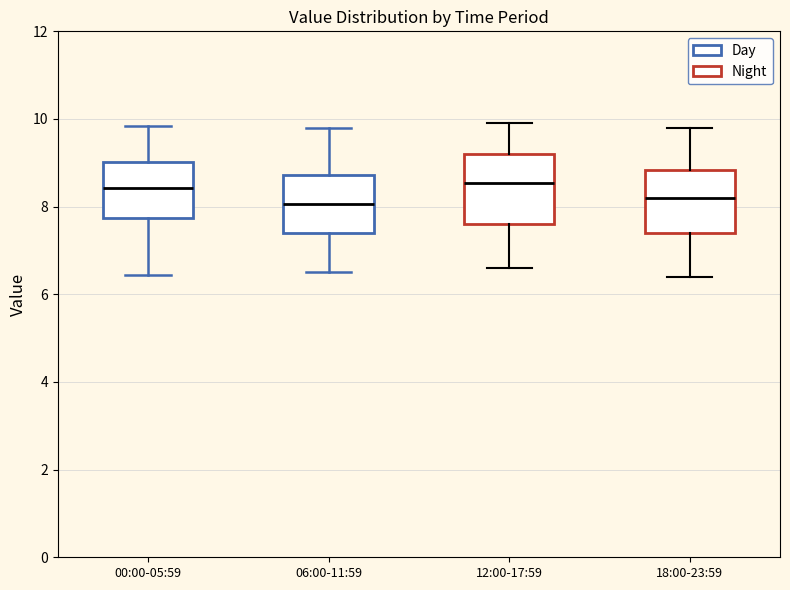

Reading left to right, transcribe this box plot: for each box, give where its median line is, the range the box spans, and where its two whiskers end, as read against the y-axis. The values are not printed on the chart, so give them approximately, as read against the axis.

00:00-05:59: median 8.4, box 7.8 to 9.0, whiskers 6.4 to 9.8
06:00-11:59: median 8.0, box 7.4 to 8.8, whiskers 6.6 to 9.8
12:00-17:59: median 8.6, box 7.6 to 9.2, whiskers 6.6 to 10.0
18:00-23:59: median 8.2, box 7.4 to 8.8, whiskers 6.4 to 9.8